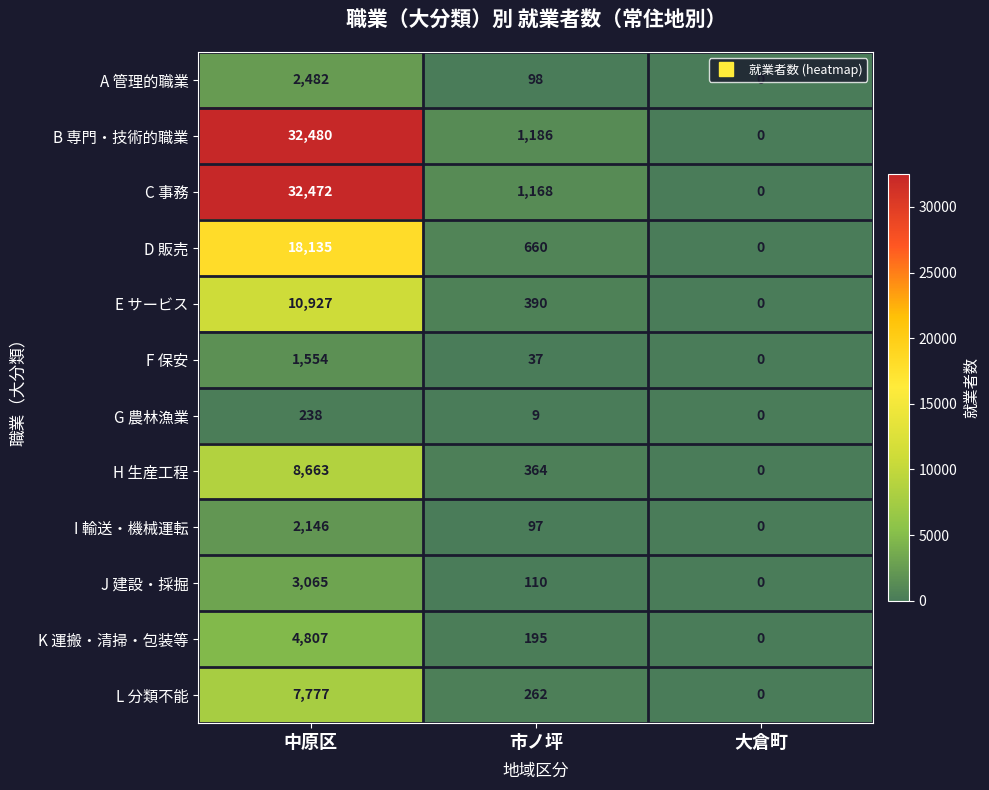

At how many categories does at least one series exceed 4197?

1